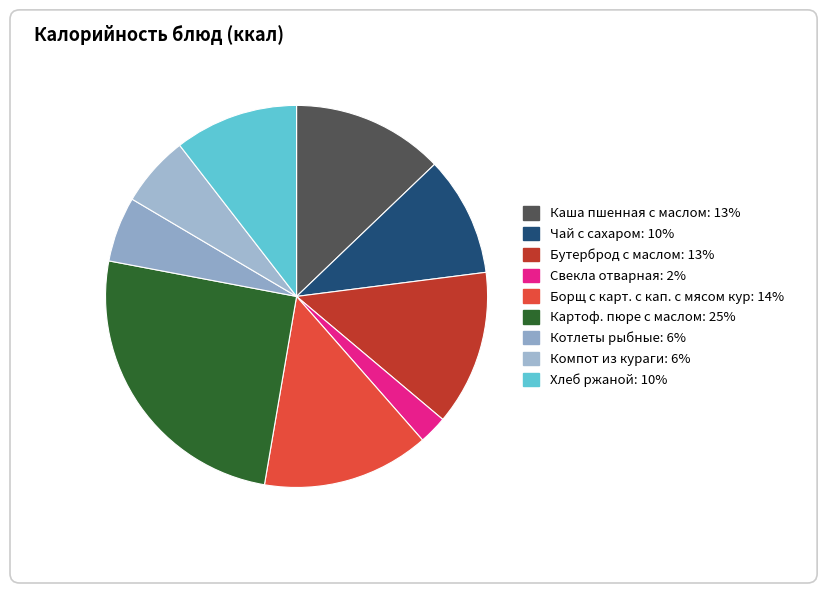

Is Хлеб ржаной the majority of the pie?

No